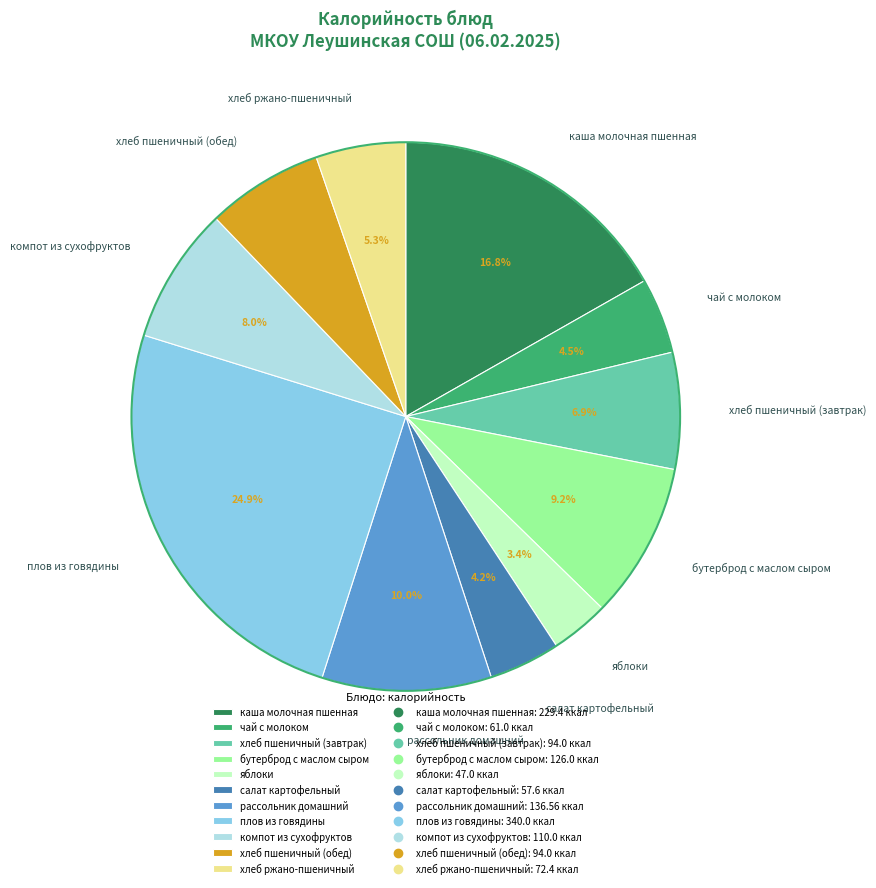

Which category has the biggest portion of the pie?

плов из говядины